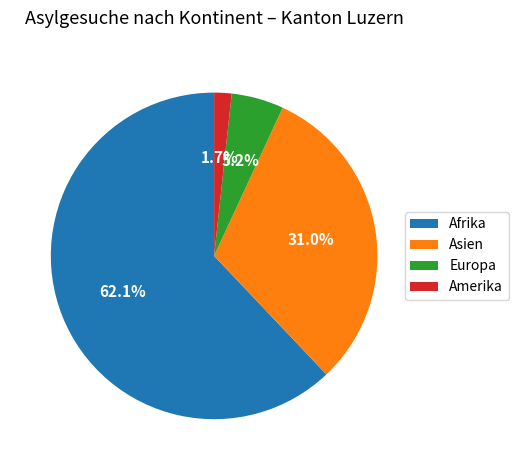

Which slice is the largest?

Afrika